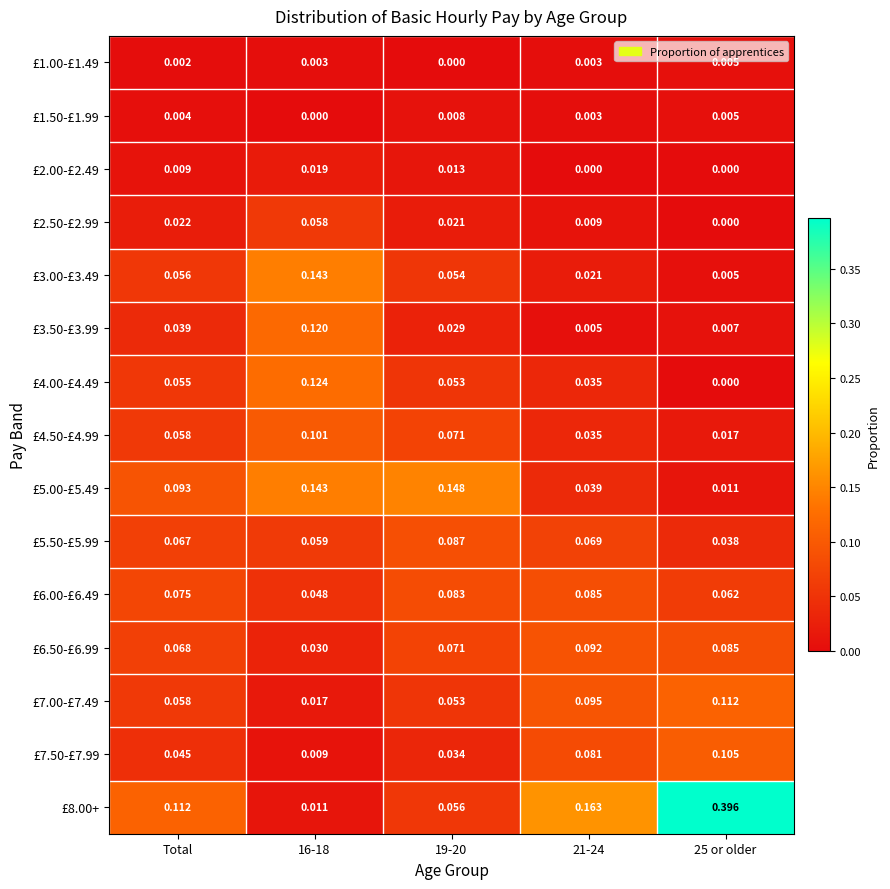

Is the value of £7.00-£7.49 at 19-20 greater than the value of £6.00-£6.49 at 25 or older?

No